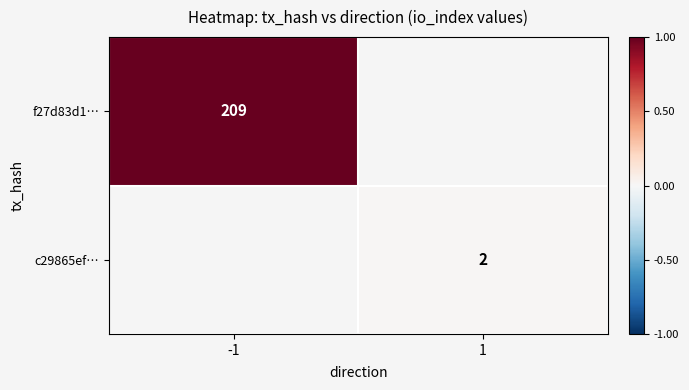

The value of f27d83d1… at -1 is 297. True or false?

False